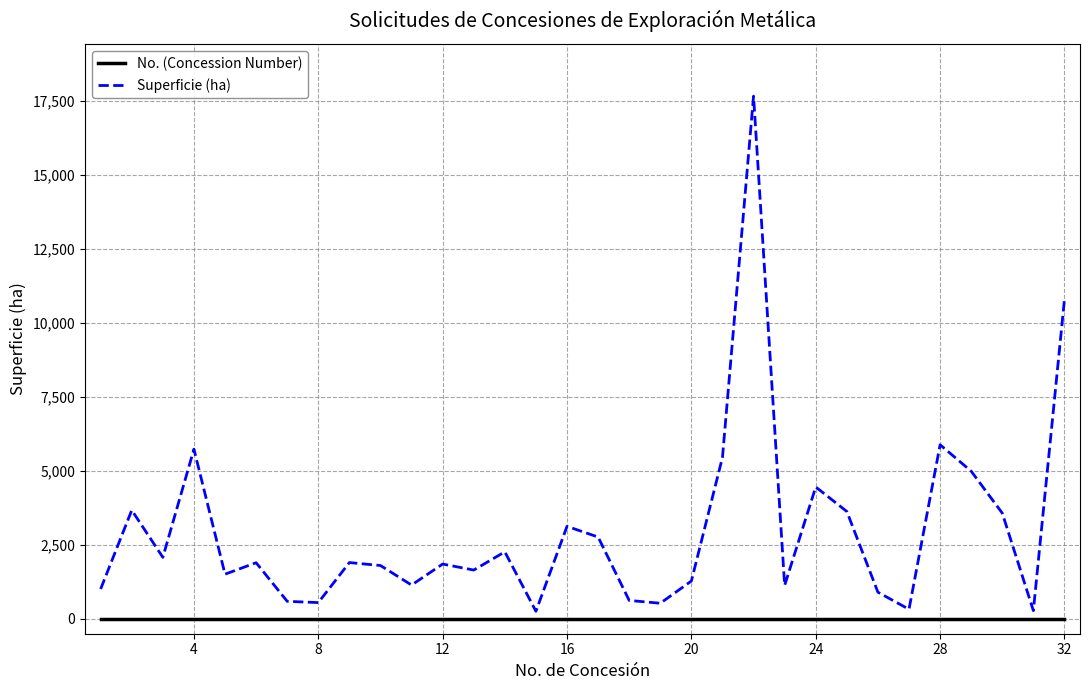

Which series has the largest range (max minus min)?

Superficie (ha)